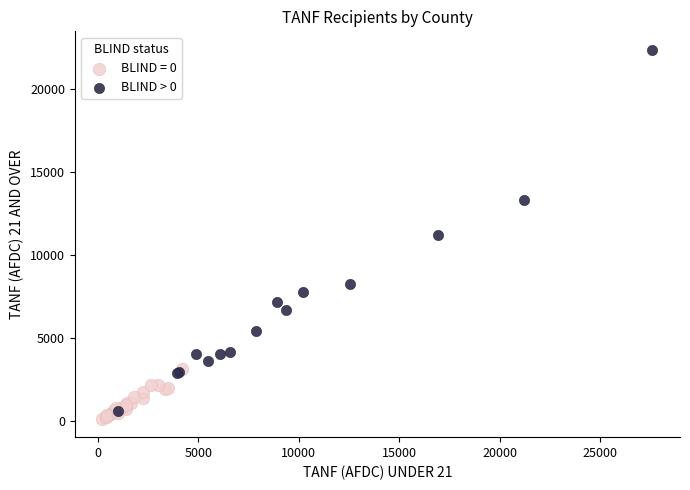

Which series contains the highest Y value?

BLIND > 0